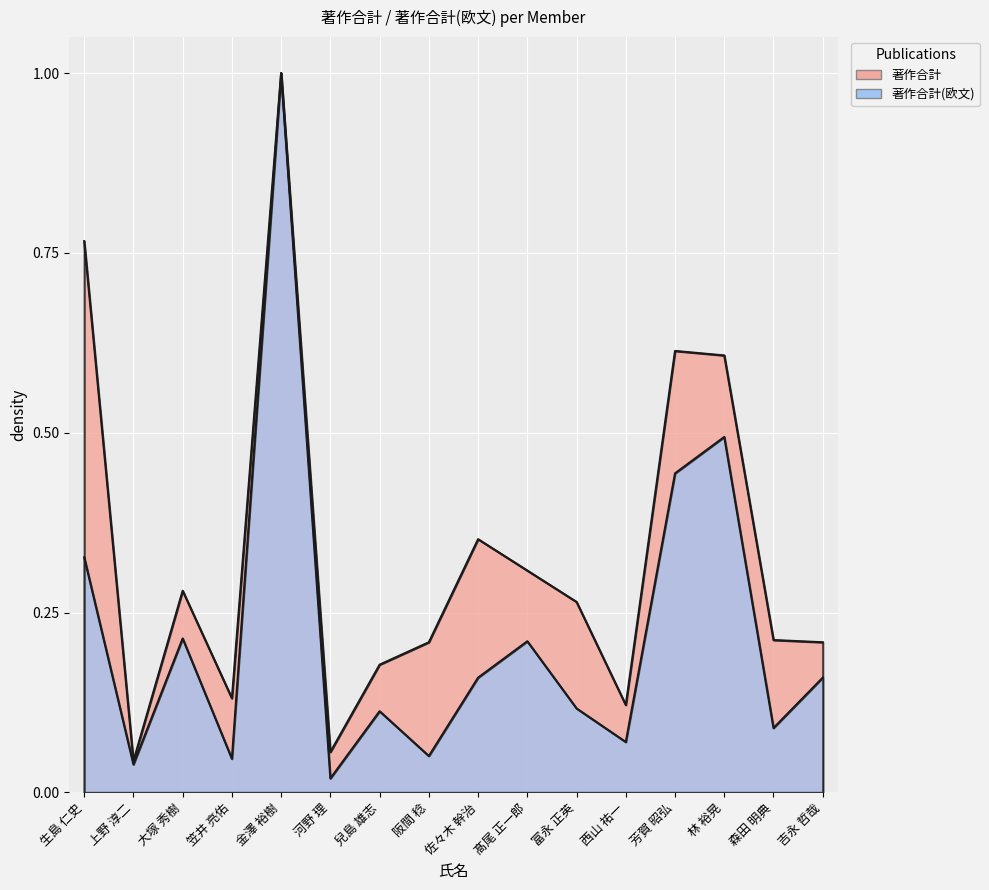

The 著作合計(欧文) series shows 0.1 at 西山 祐一. True or false?

True